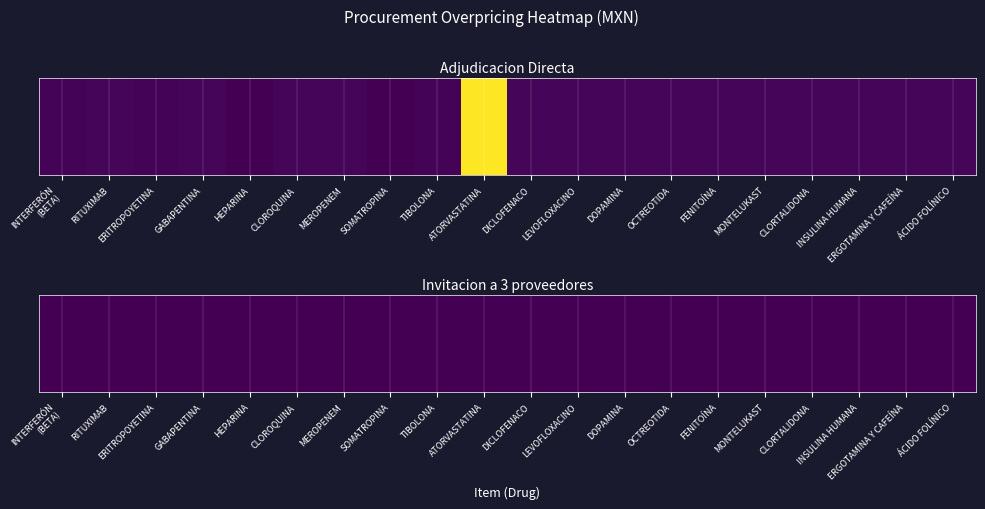

What is the difference between the maximum and second lowest values?

2079824.1